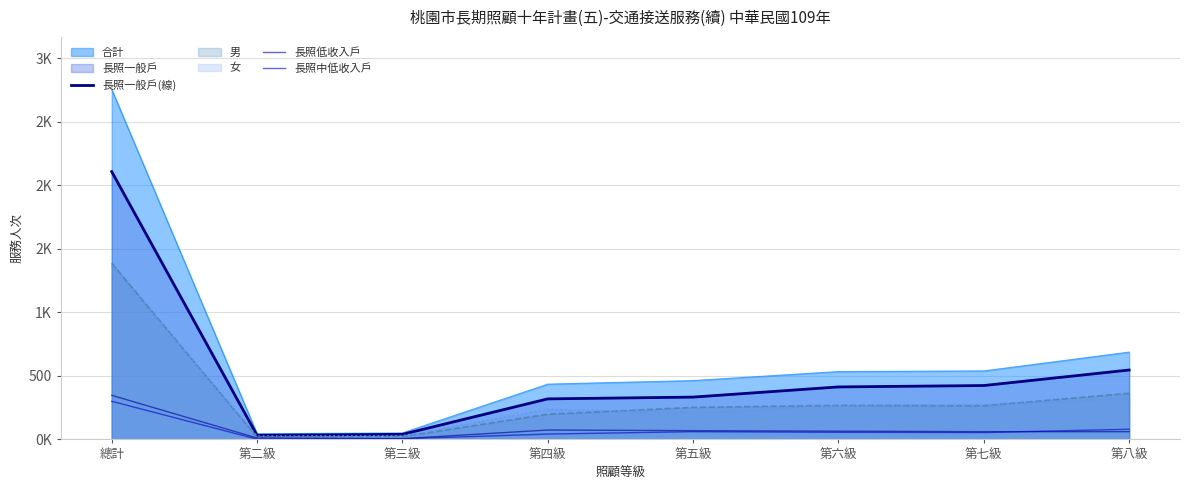

Rank the categories by 長照一般戶(線) value from lowest to highest.

第二級, 第三級, 第四級, 第五級, 第六級, 第七級, 第八級, 總計